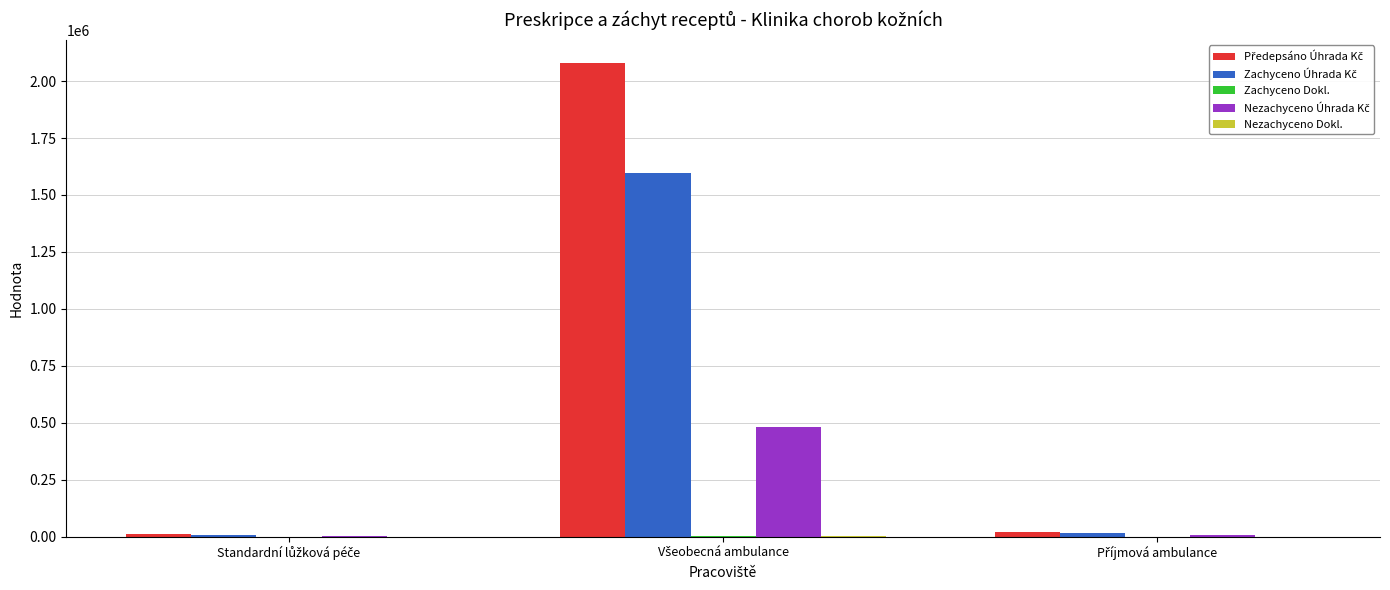

How many series are shown in this chart?

5